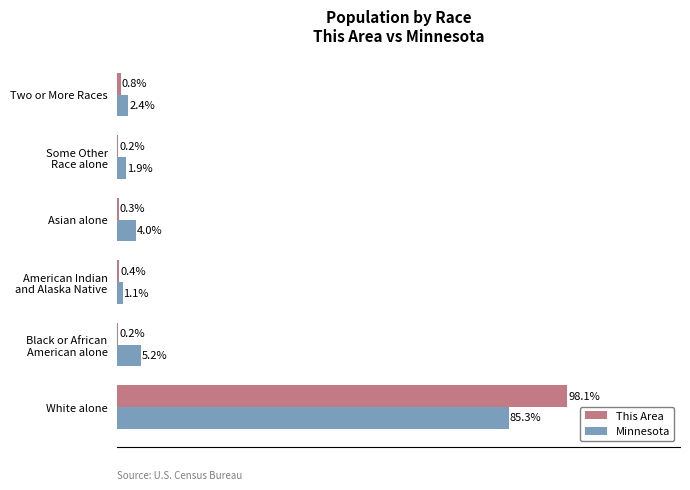

At which label does This Area reach its peak?

White alone